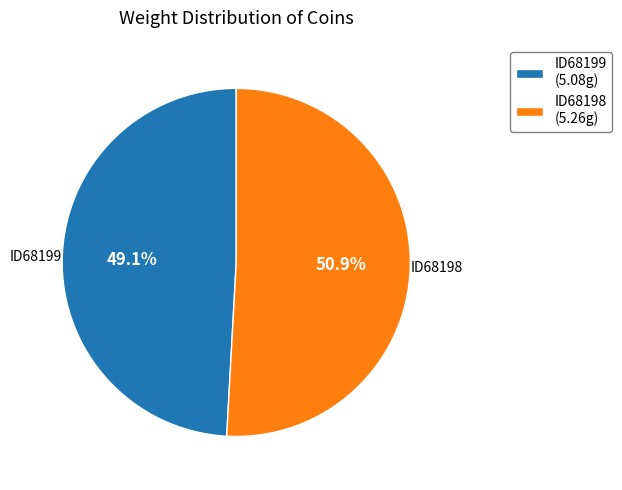

To the nearest percent, what is the average slice percentage?

50%